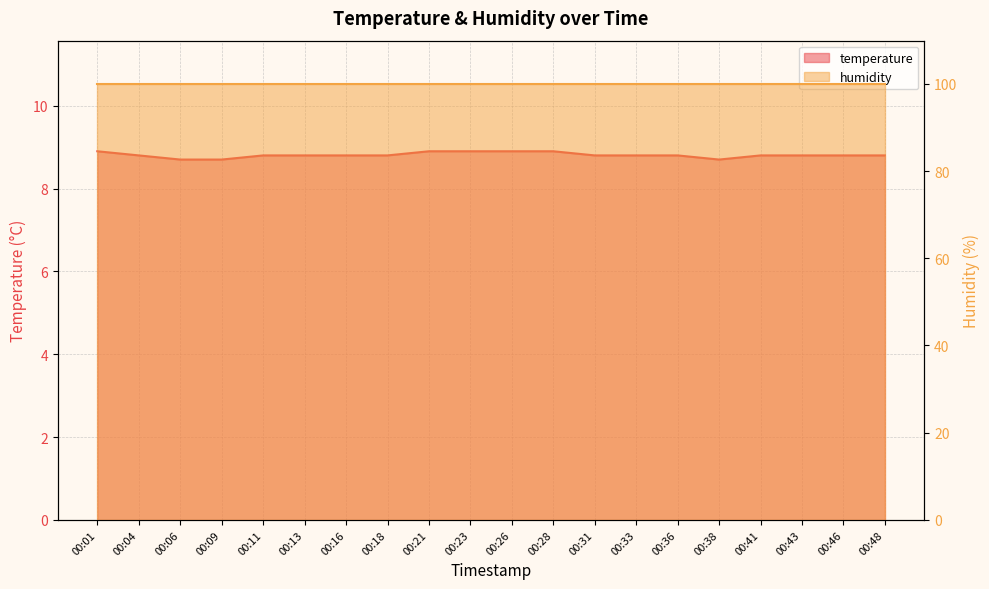

The chart shows a value of 8.8 at 00:43. True or false?

True